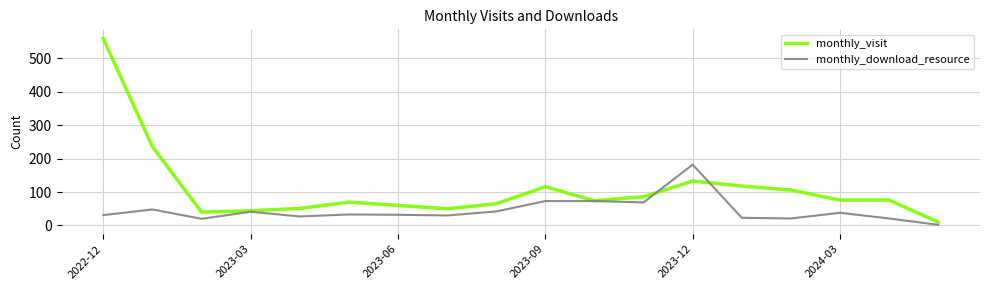

Which series has the largest total across all categories?

monthly_visit